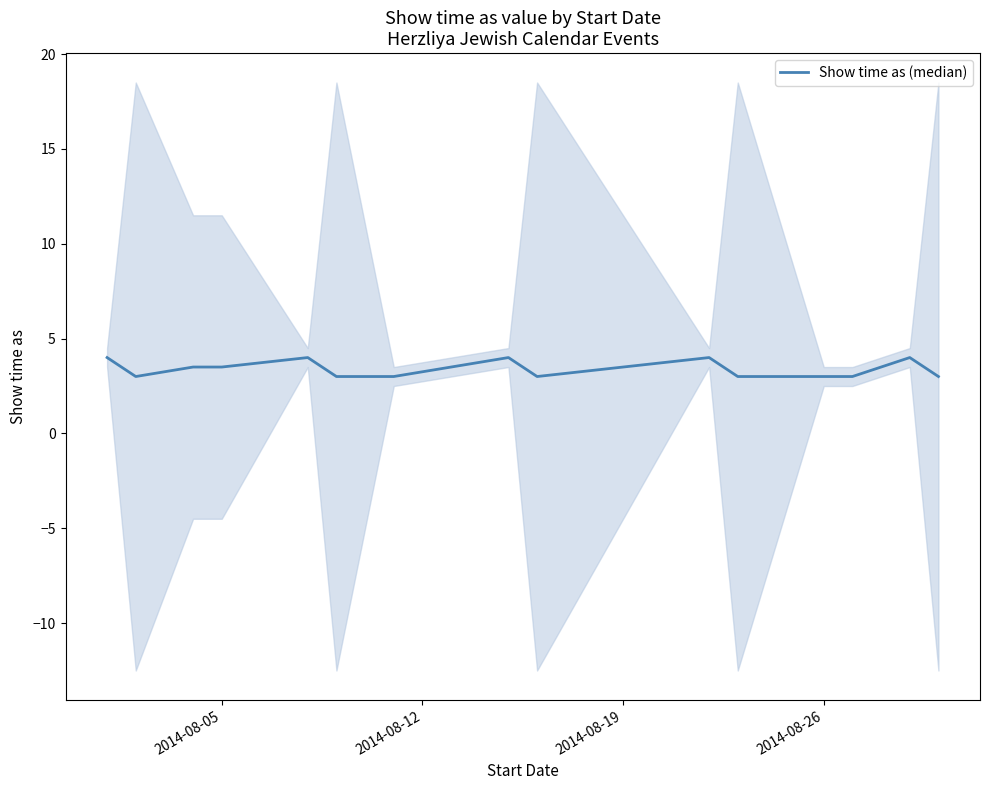

How many data points are above 3?

7